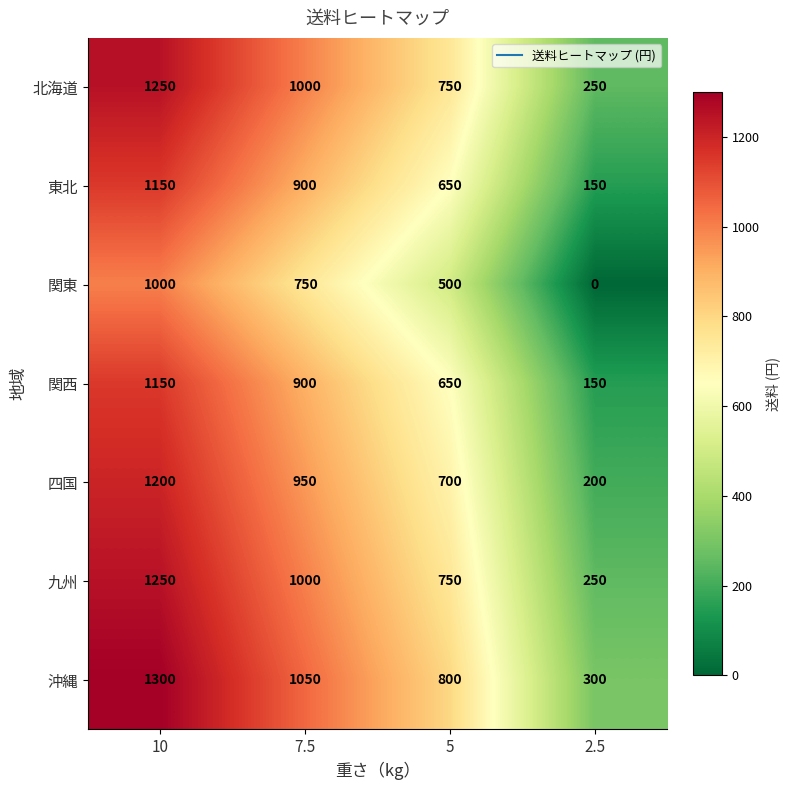

At which category is the sum across all series the highest?

10